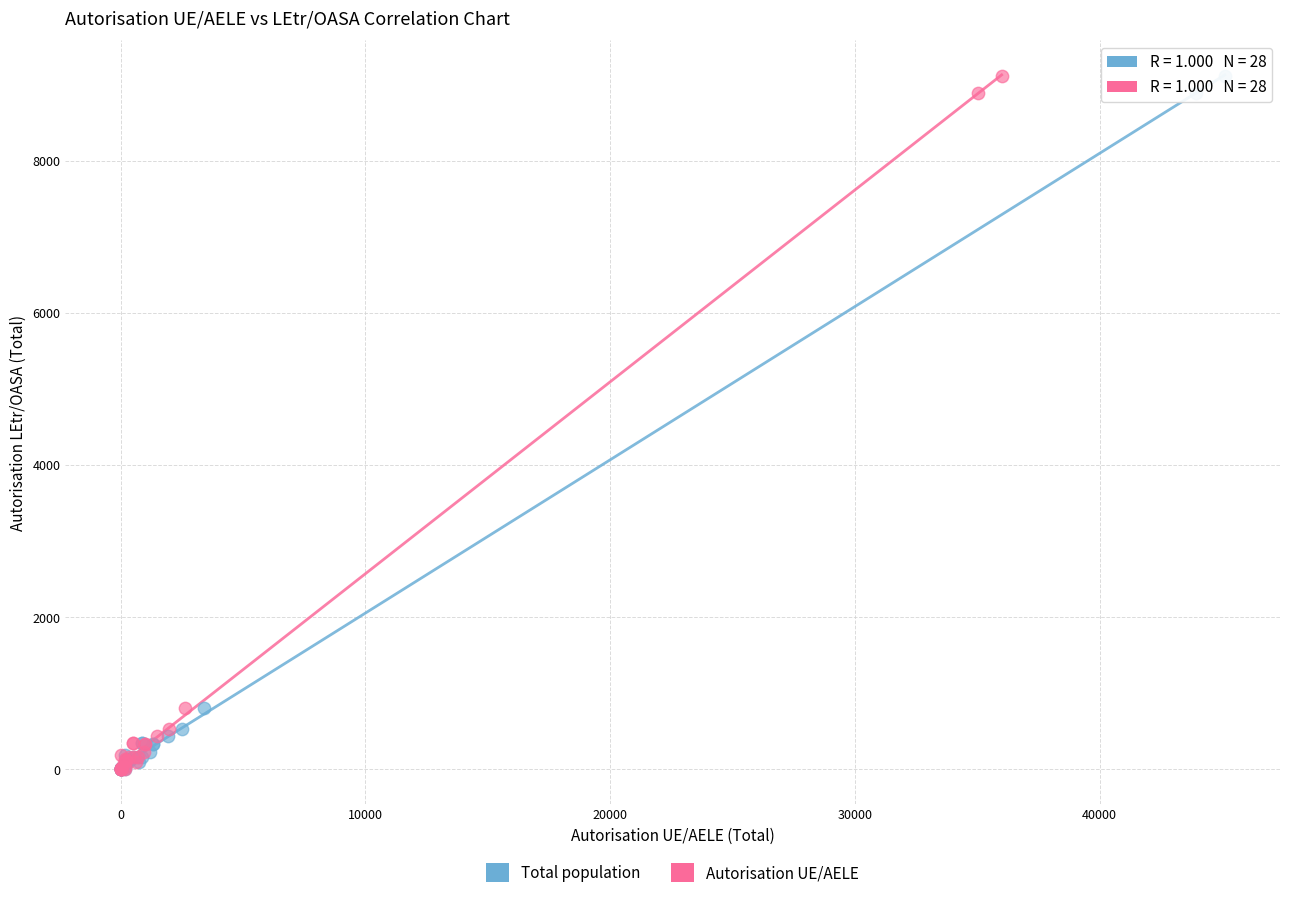

What are all the series names shown in the legend?

Total population, Autorisation UE/AELE